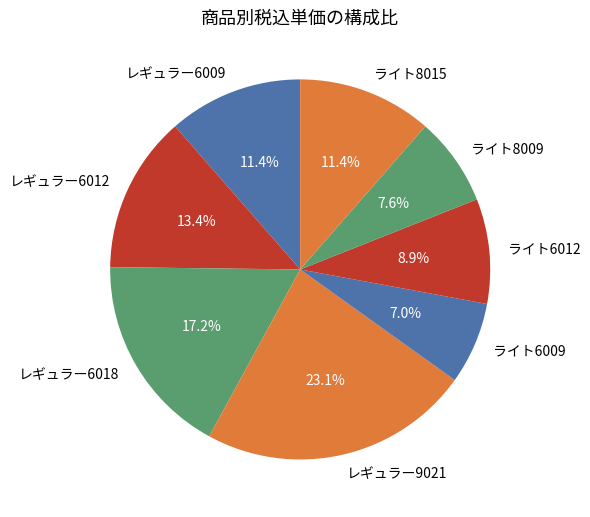

How many segments does this pie chart have?

8